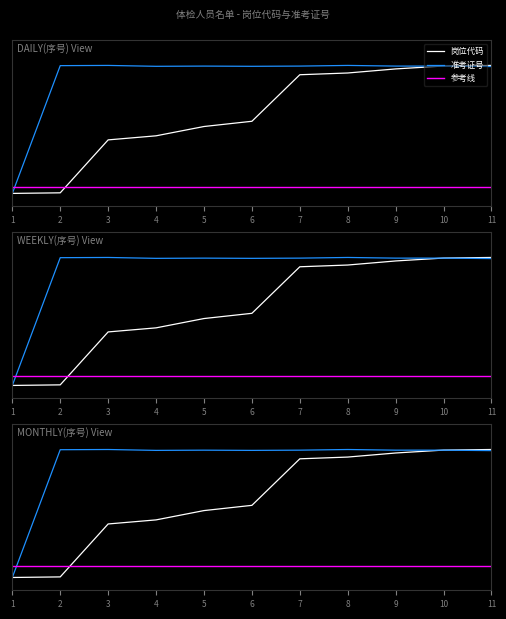

Does the chart have visible grid lines?

No